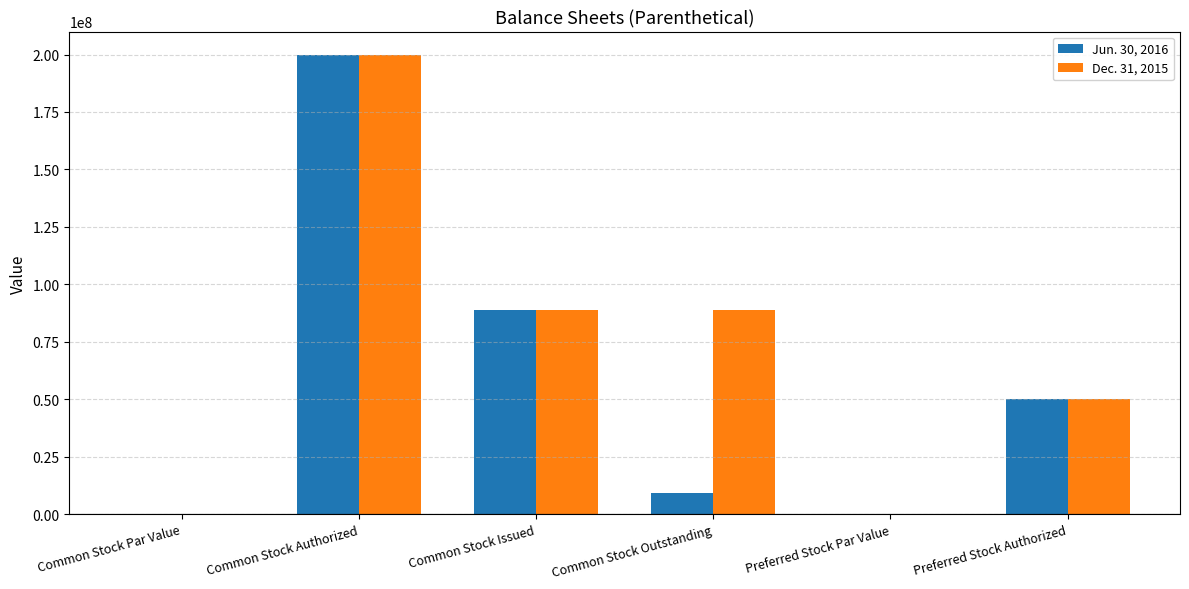

The Jun. 30, 2016 series shows 0.0 at Preferred Stock Par Value. True or false?

True